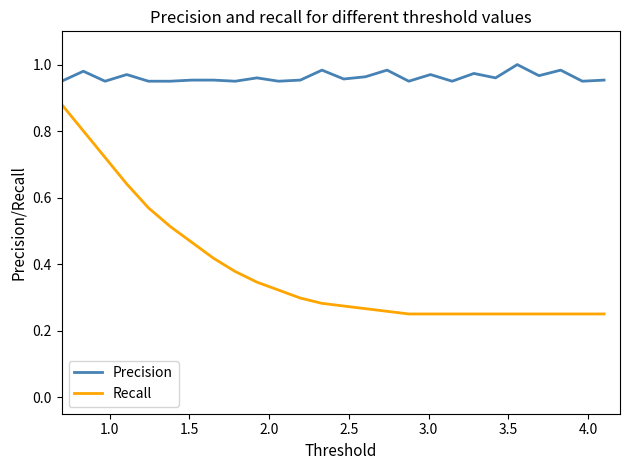

Rank the series by their maximum value, from highest to lowest.

Precision, Recall